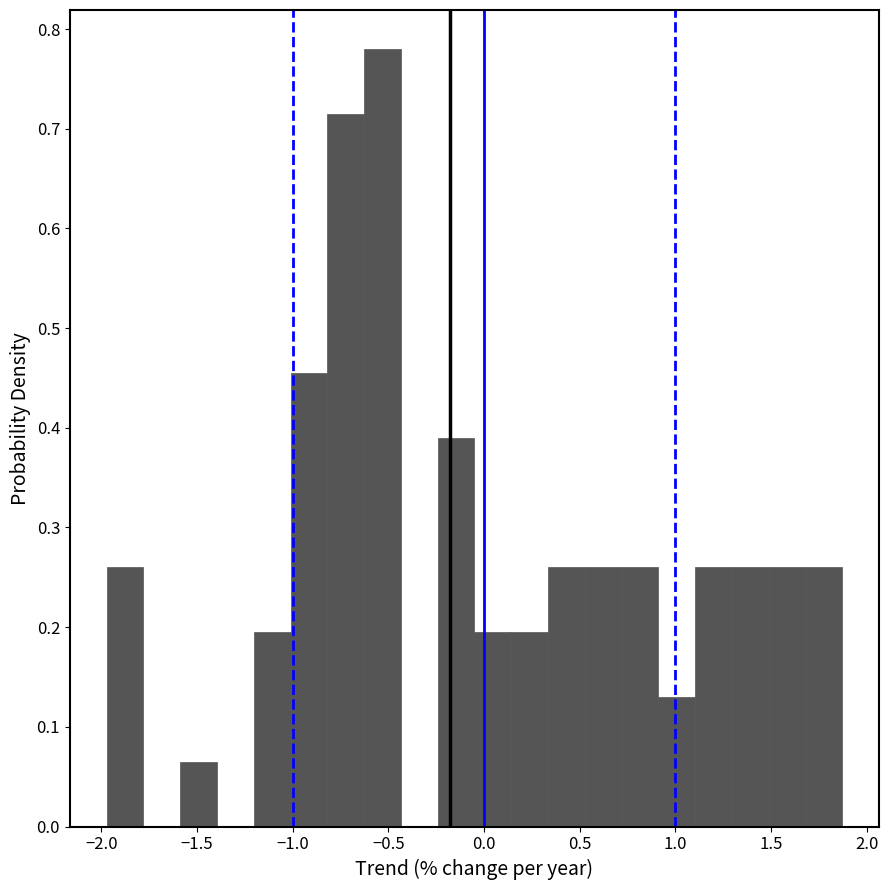

Read against the x-axis, roughly where is the centre of the tallest bar?

-0.55